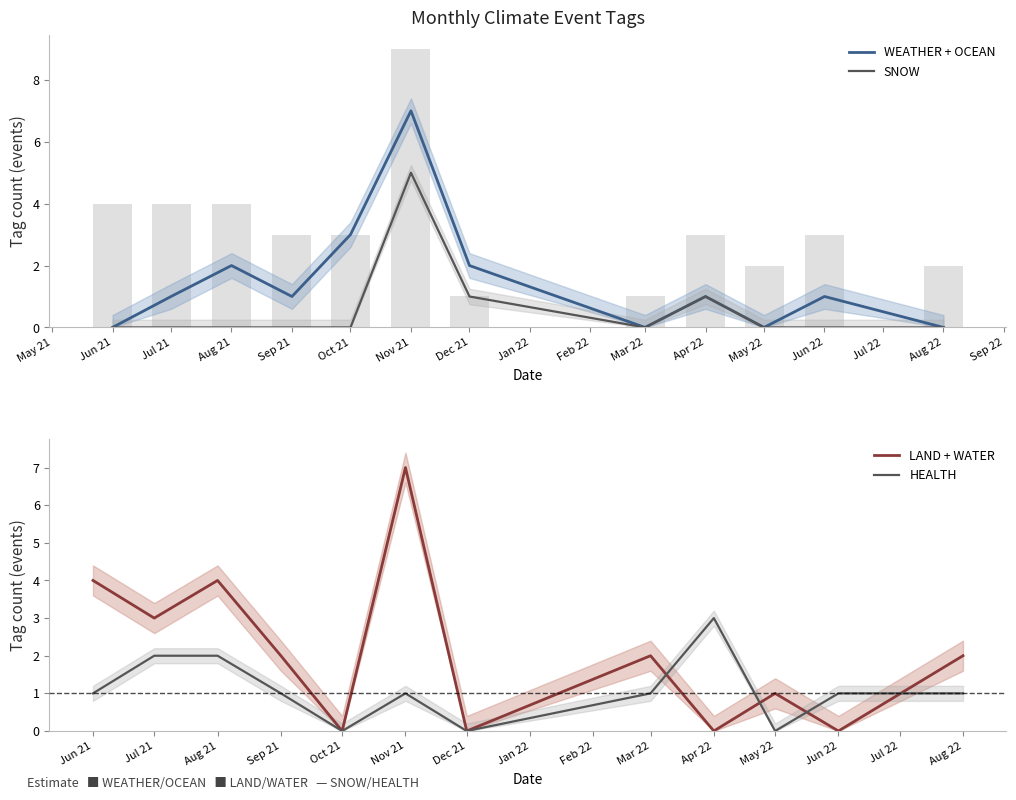

How many LAND + WATER values are between 0 and 4?

11